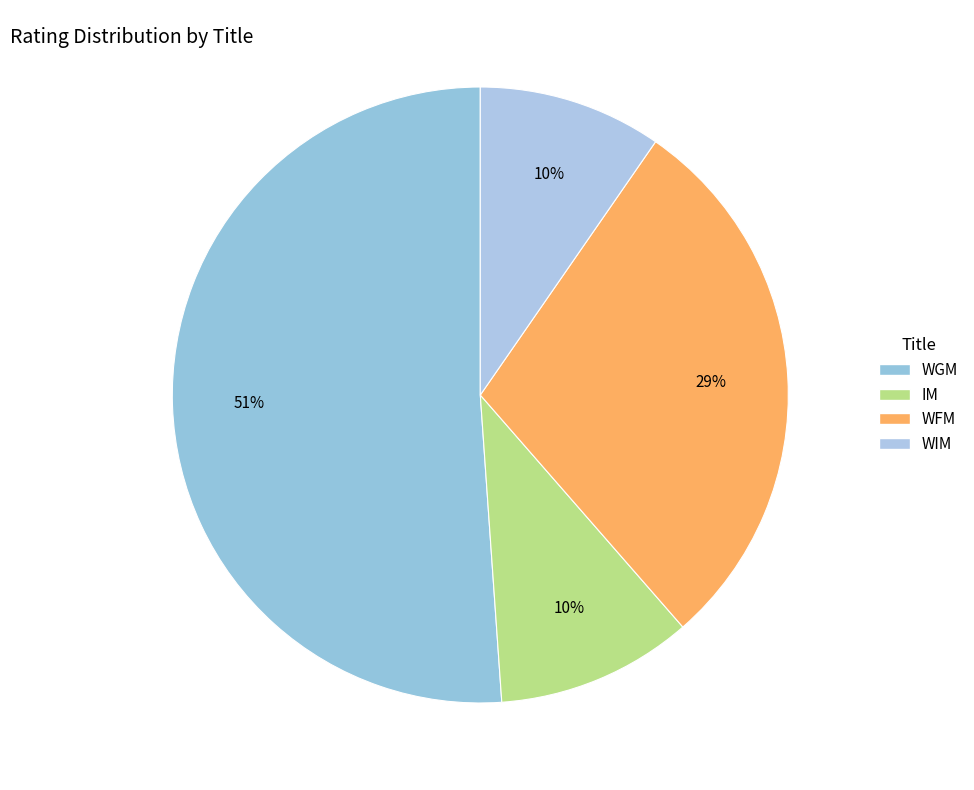

Count the number of slices in the pie.

4